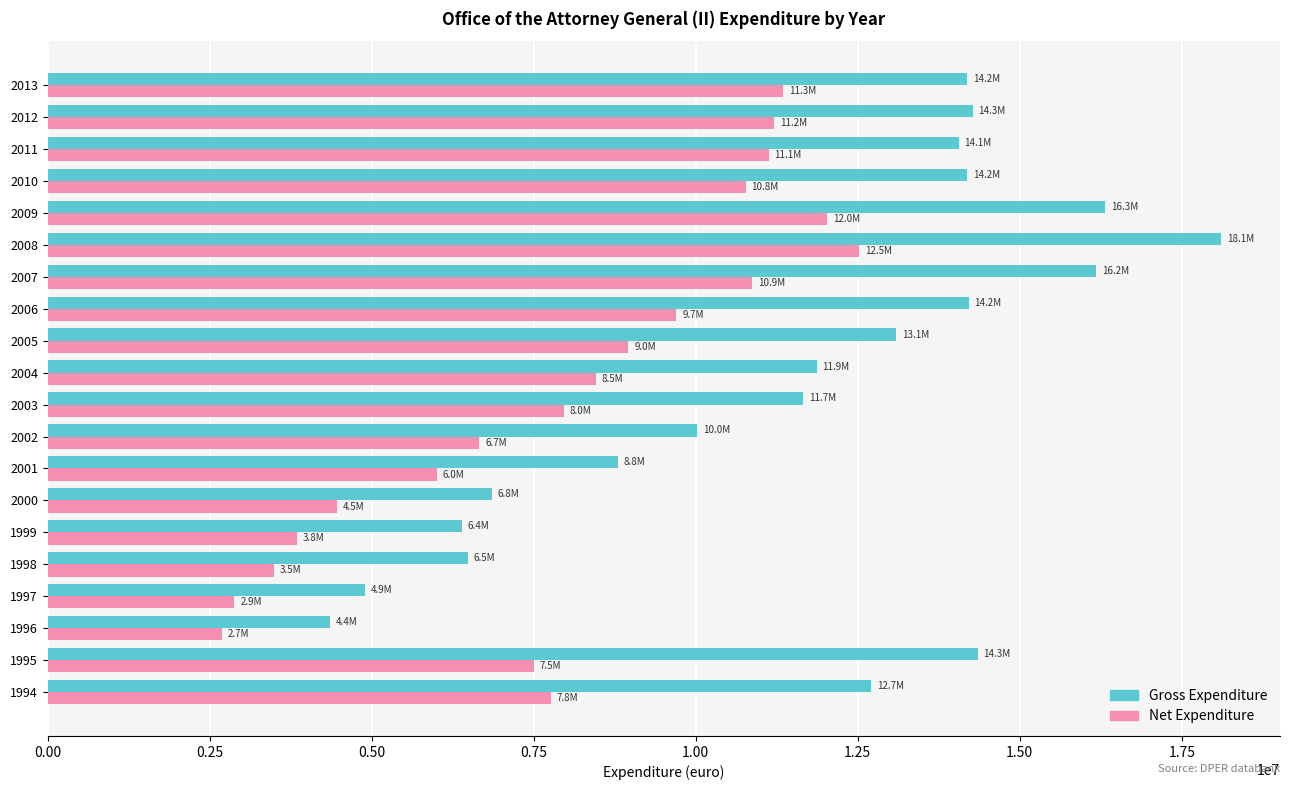

At which category does the chart reach its peak across all series?

2008